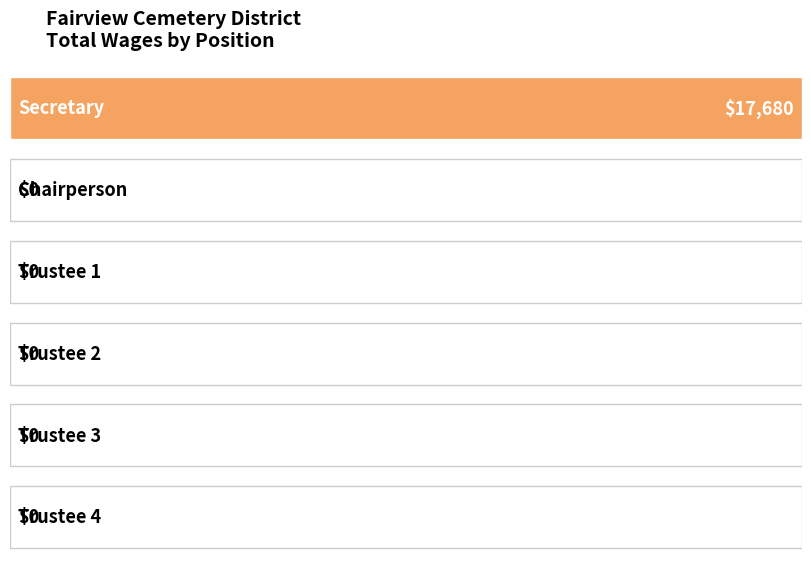

What is the sum of all values?

17680